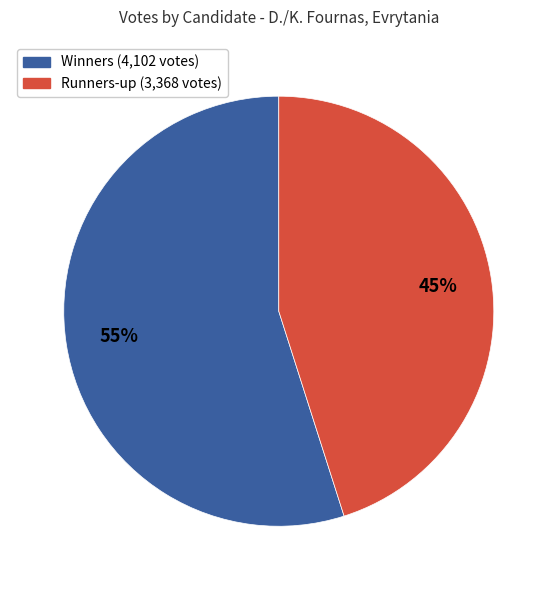

Is there a majority slice in this chart?

Yes